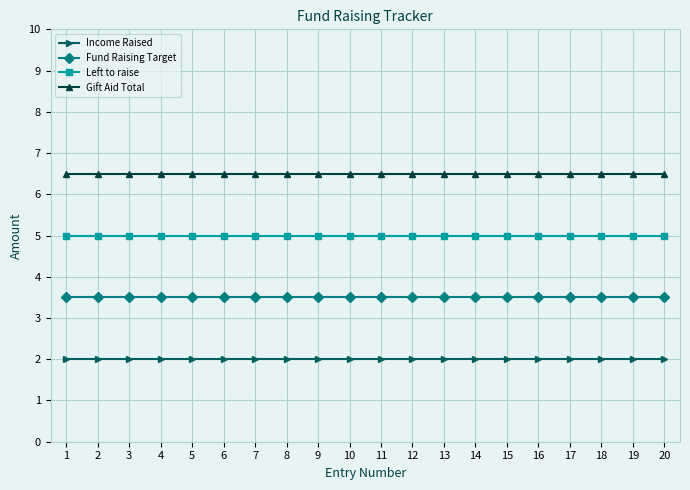

What is the spread (max minus min) of values at 2?

4.5